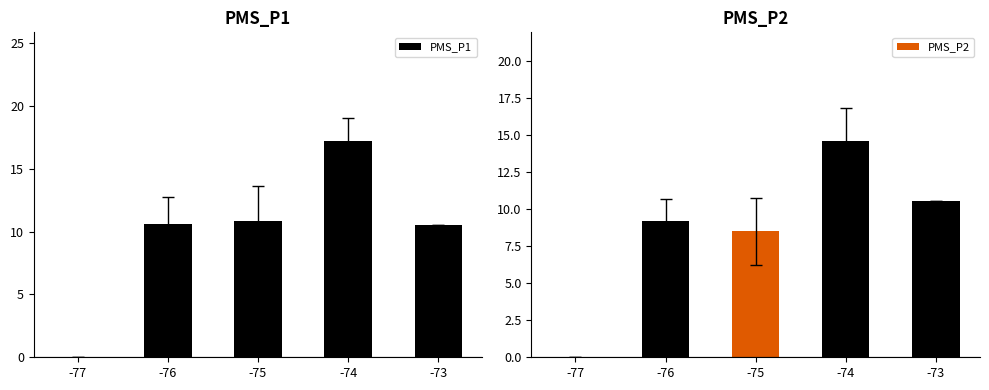

Between -76 and -77, which is larger?

-76